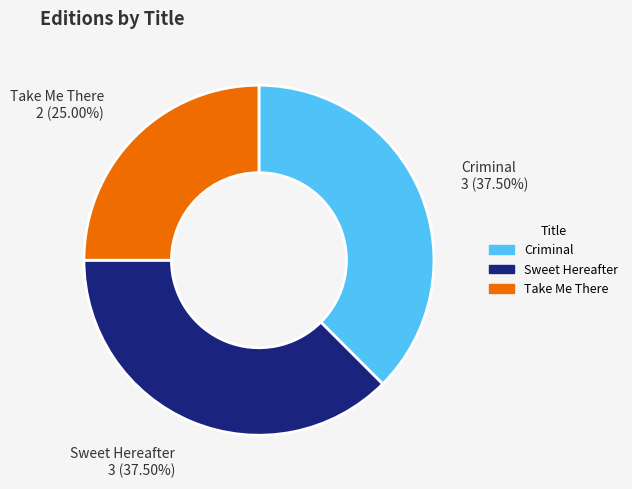

Is the sum of Criminal and Take Me There greater than half?

Yes